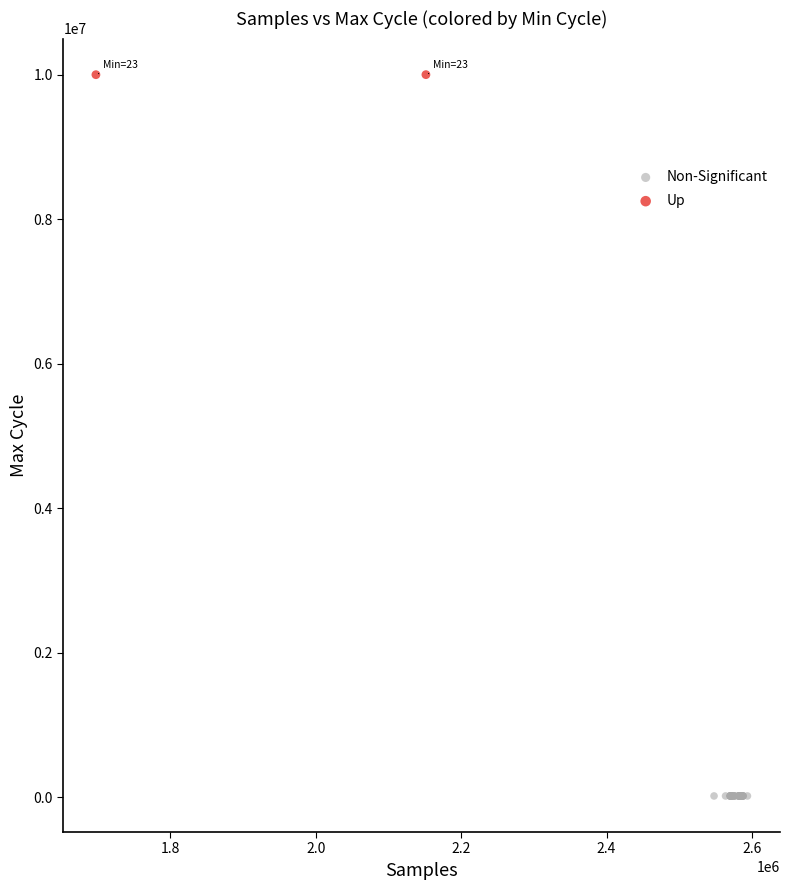

What are all the series names shown in the legend?

Non-Significant, Up